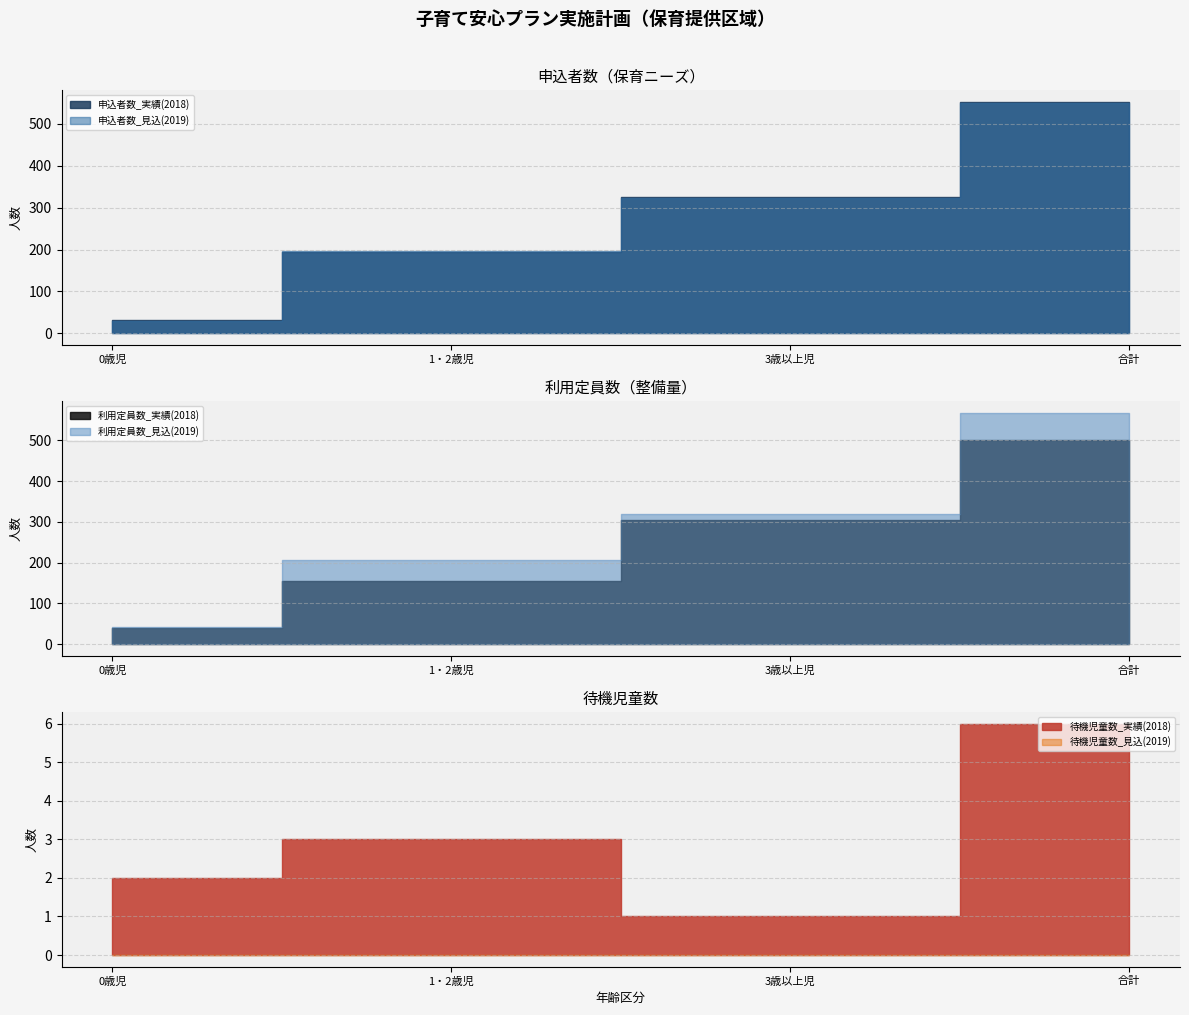

What is the lowest value of the 利用定員数_見込(2019) series?

42